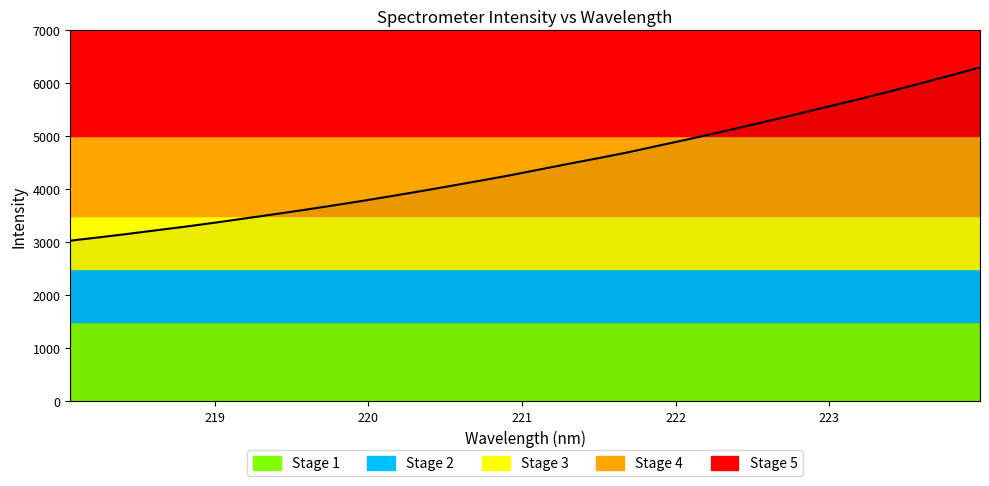

What is the minimum value shown in the chart?

3032.3